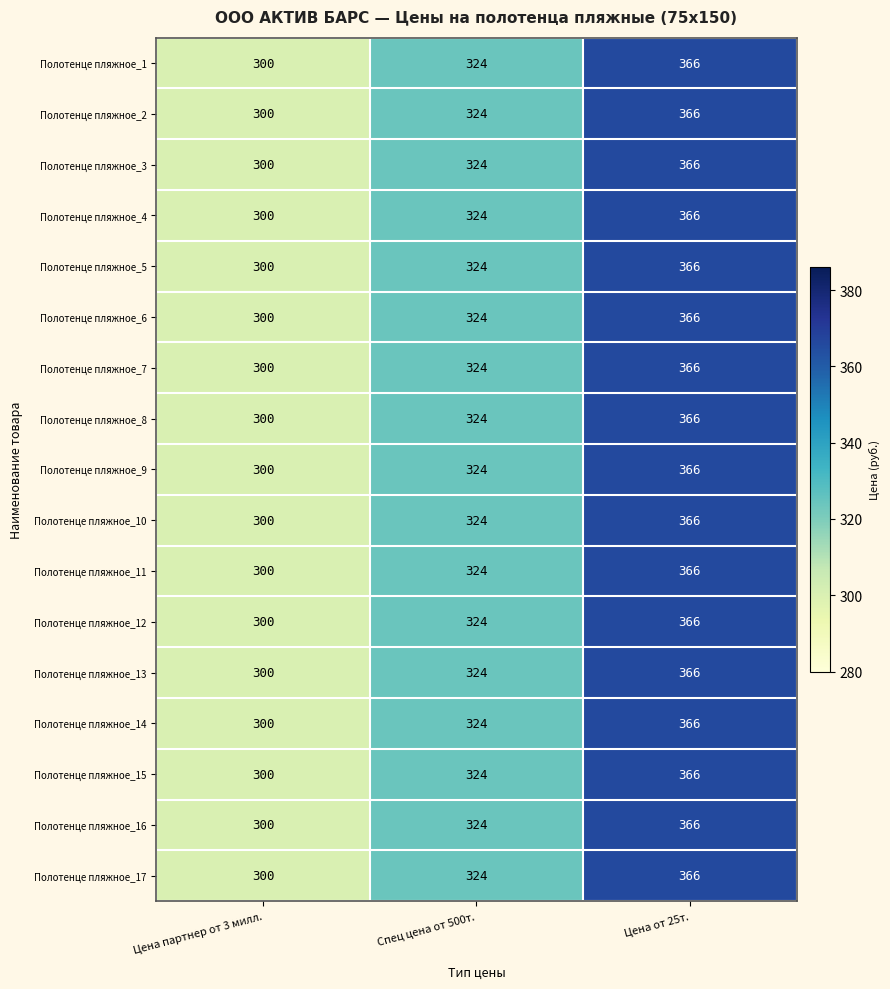

List the labels in order of Полотенце пляжное_1 value, largest first.

Цена от 25т., Спец цена от 500т., Цена партнер от 3 милл.